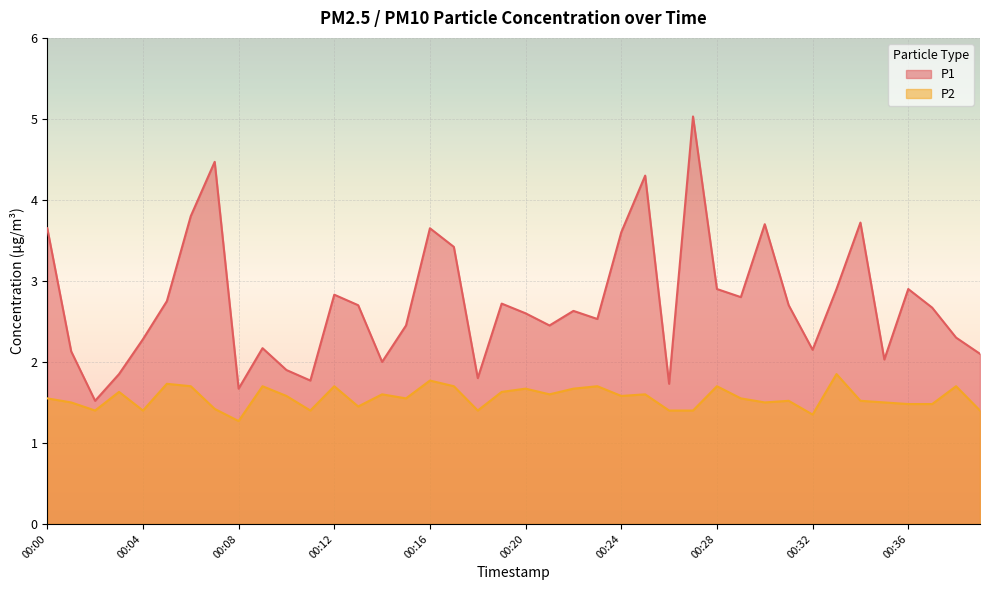

List the series in order of their peak value, lowest first.

P2, P1